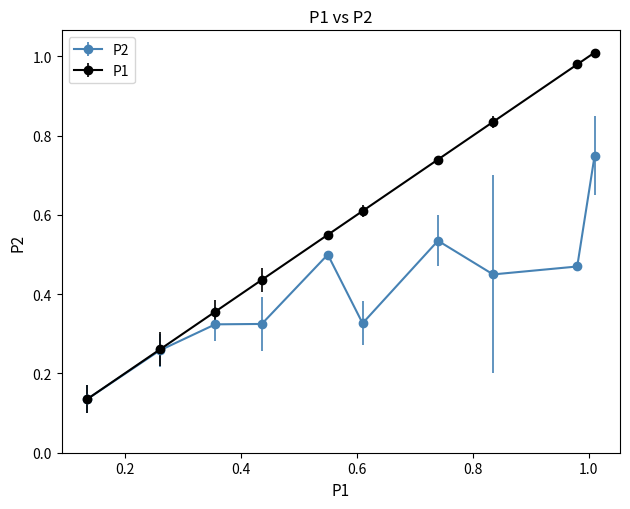

At how many categories does at least one series exceed 0?

10